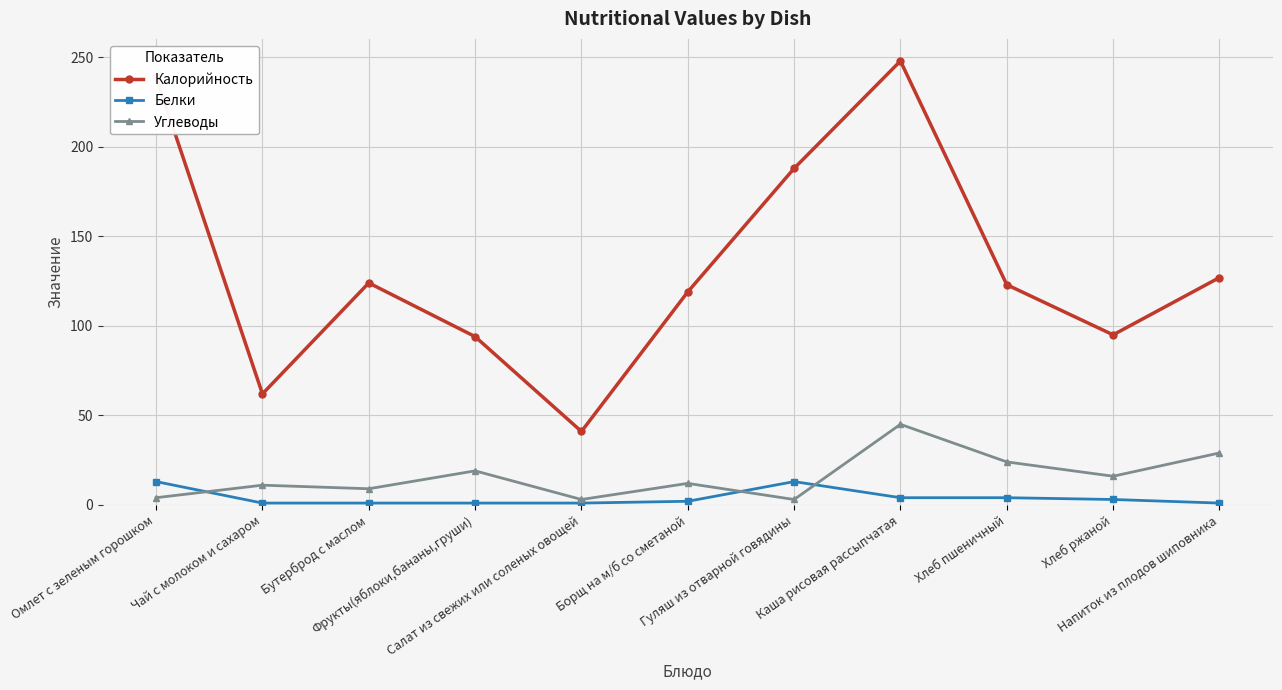

What is the label of the 3rd point from the left?

Бутерброд с маслом